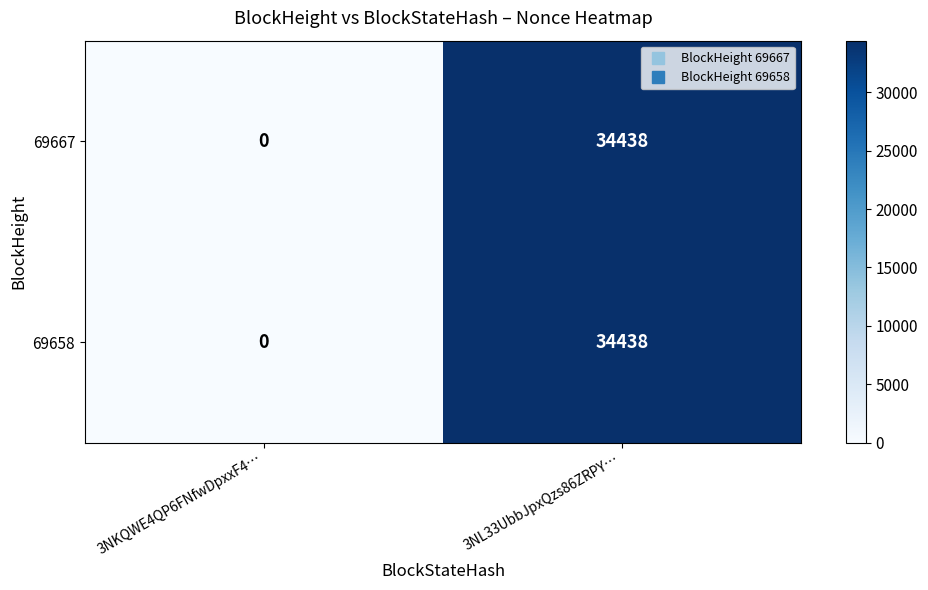

Count the number of data series in this chart.

2